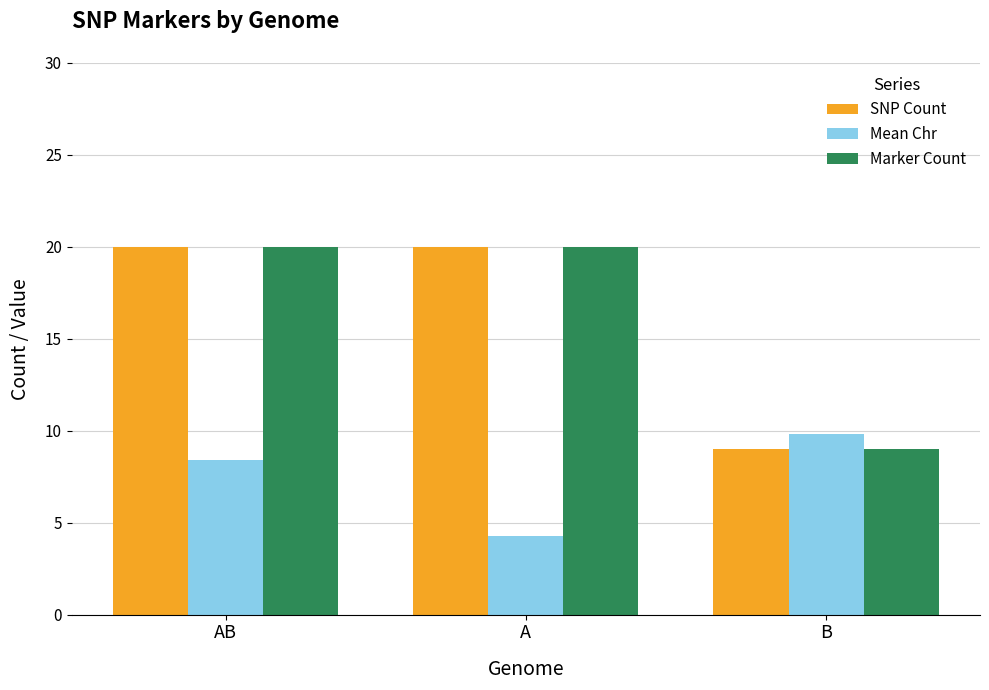

What is the difference between the second highest and minimum values in the Marker Count series?

11.0